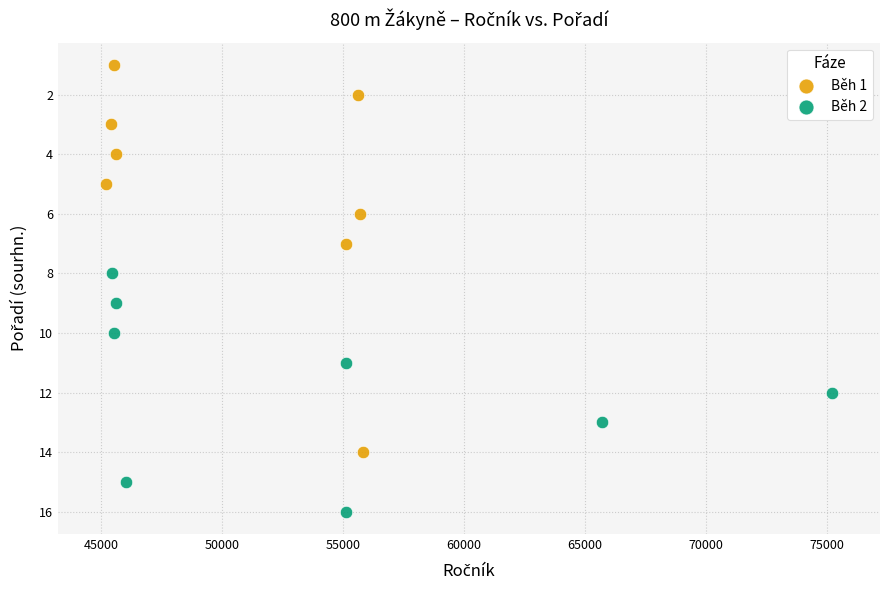

Which series has the widest spread of Y values?

Běh 1